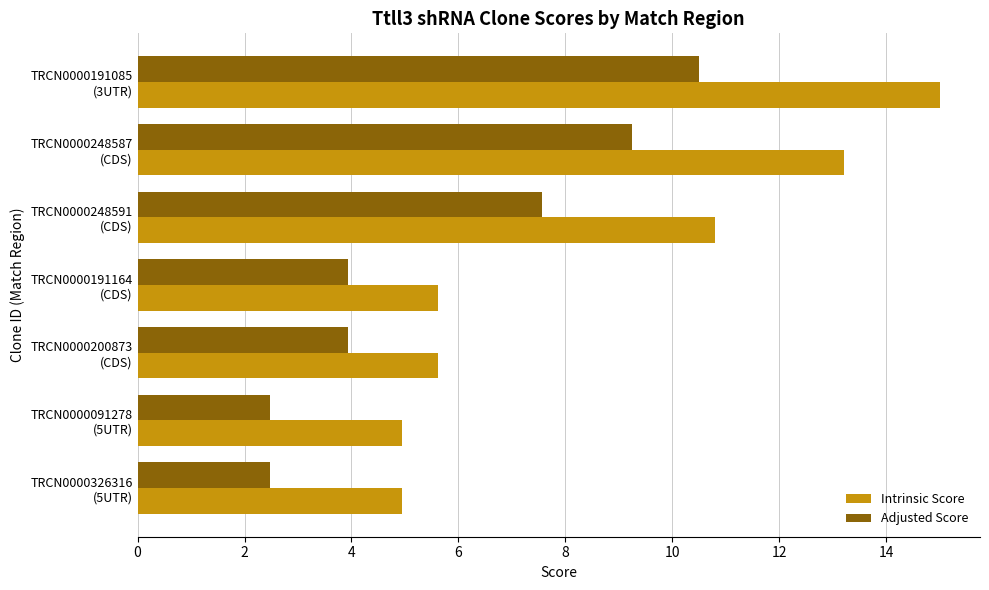

Where is Intrinsic Score nearest to the value 9?

TRCN0000248591
(CDS)